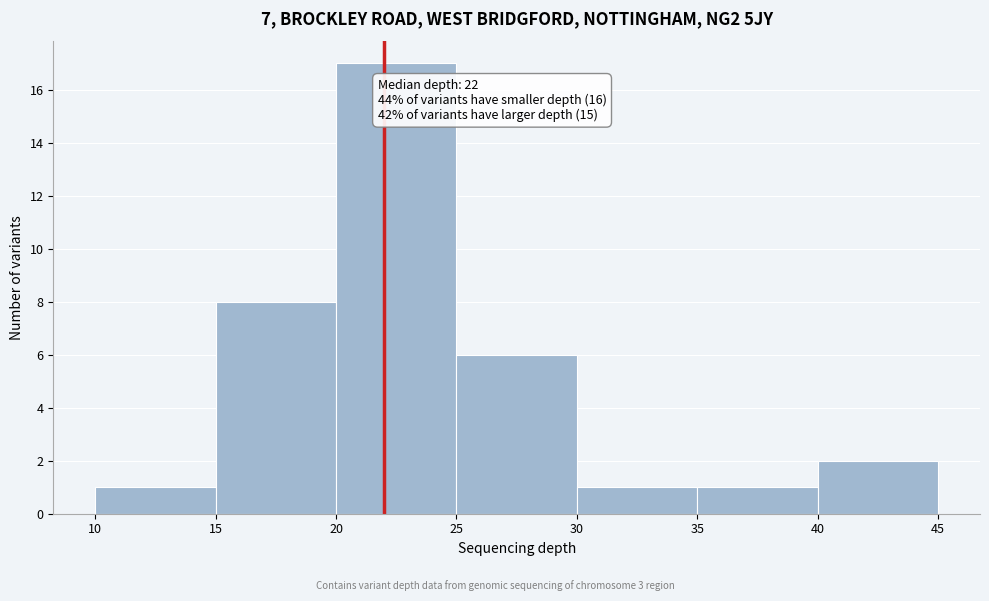

Which range on the x-axis has the tallest bar?

20 to 25